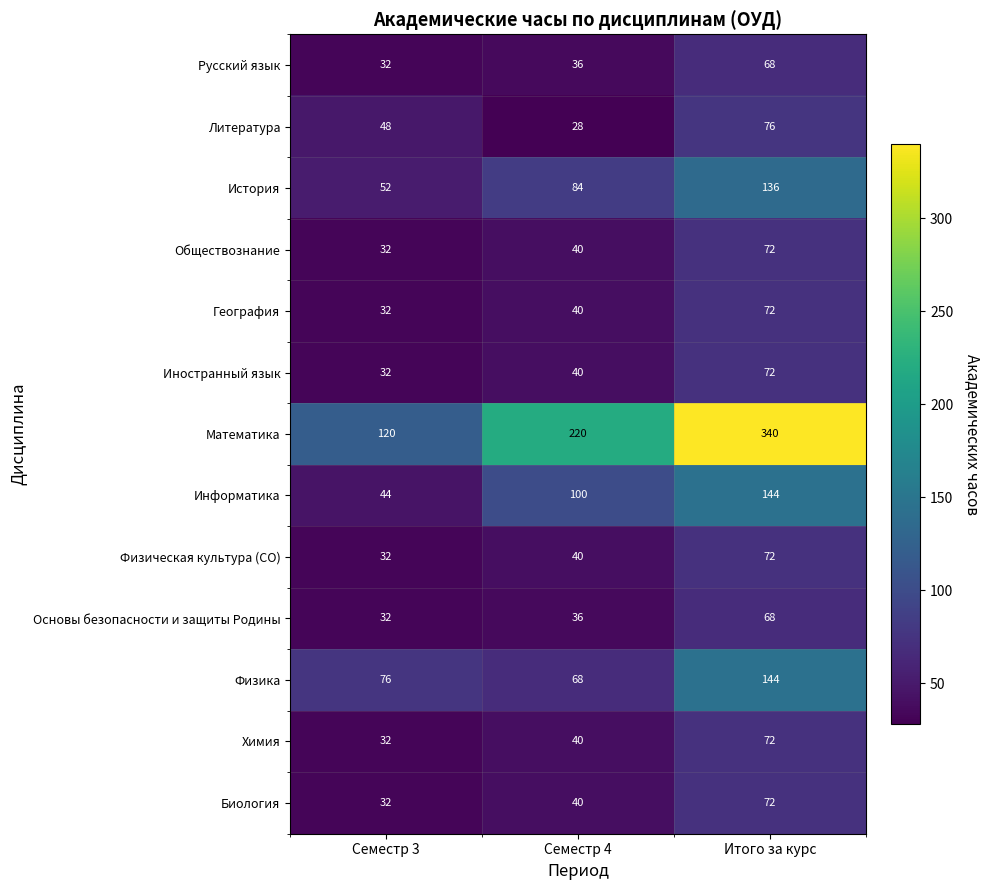

How many series are shown in this chart?

13